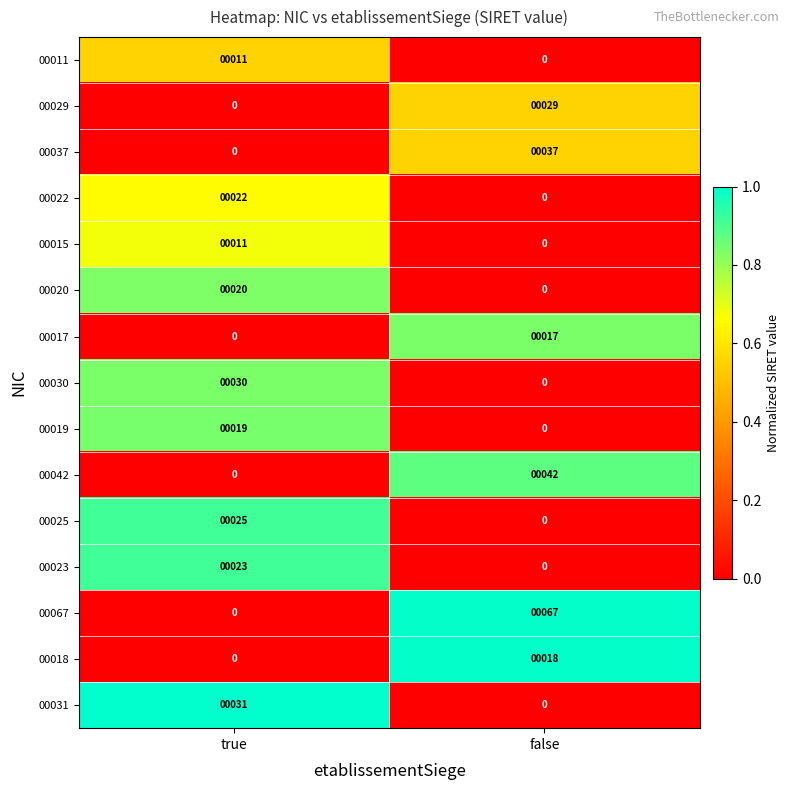

What is the sum of the 00037 values at true and false?

37